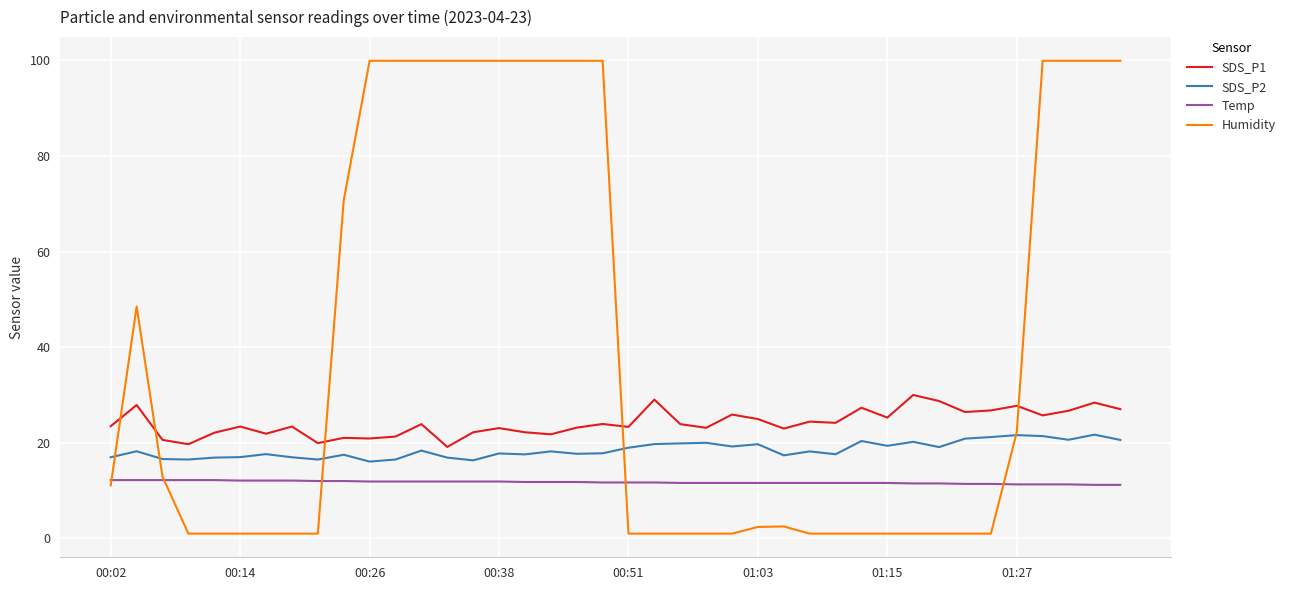

What is the highest value of the Humidity series?

99.9